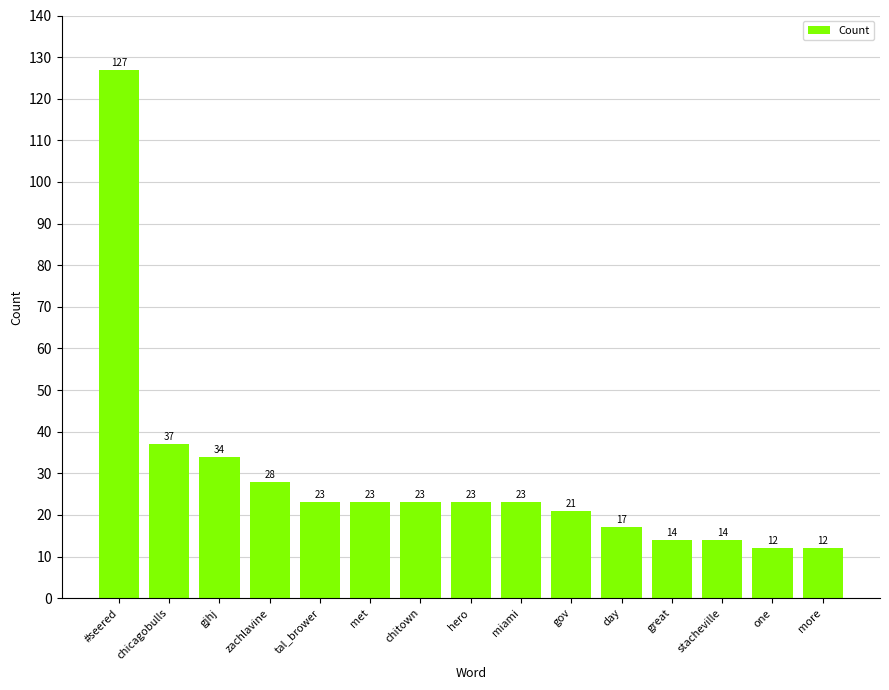

What is the sum of all values?

431